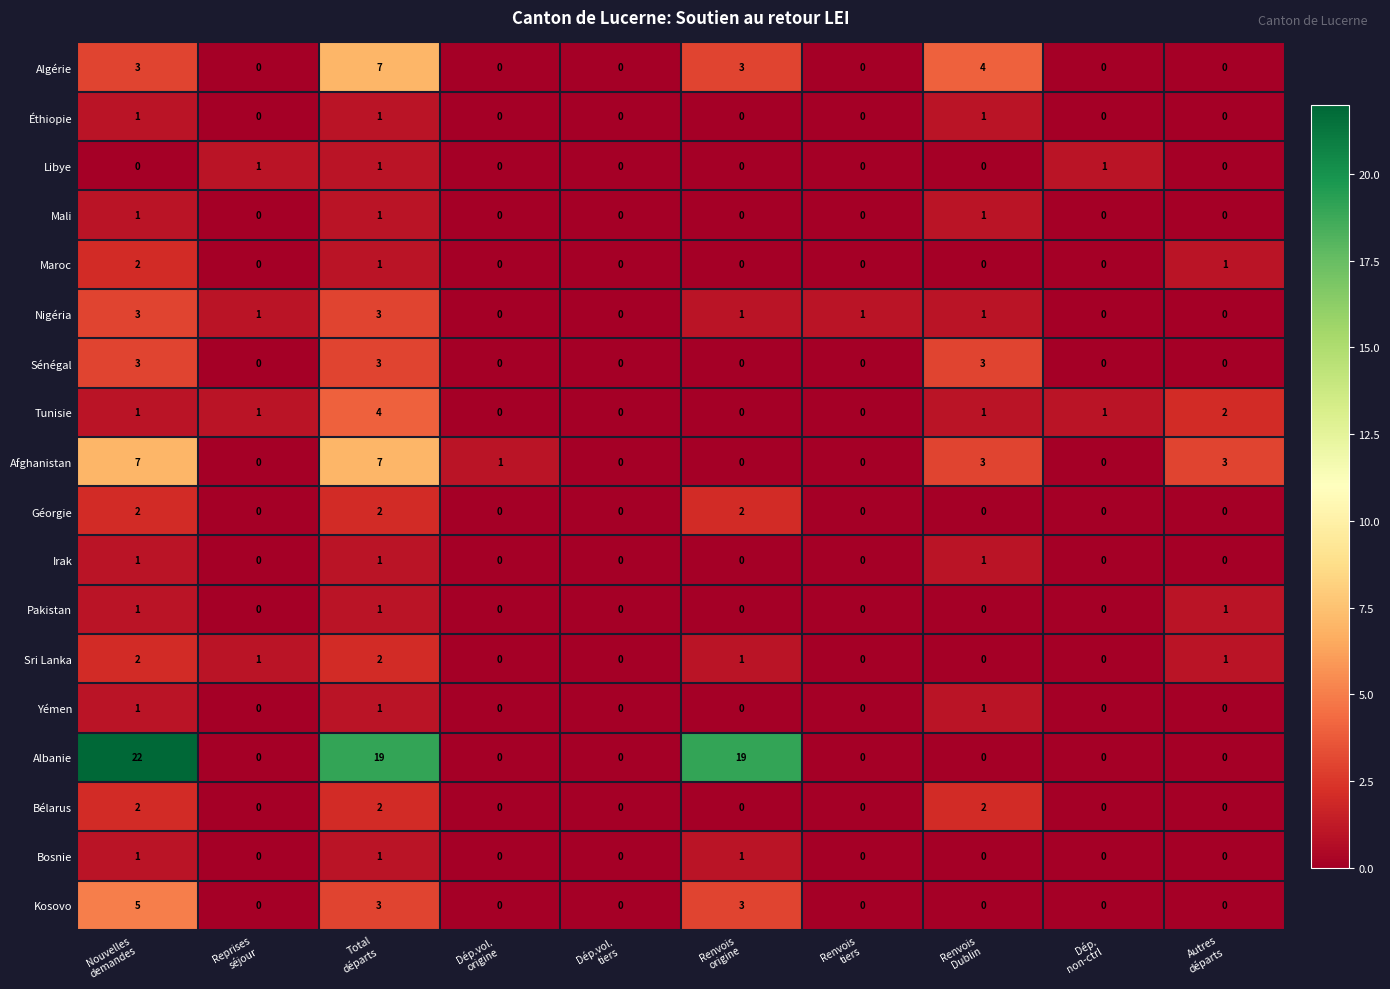

Which series has the widest spread of values?

Albanie